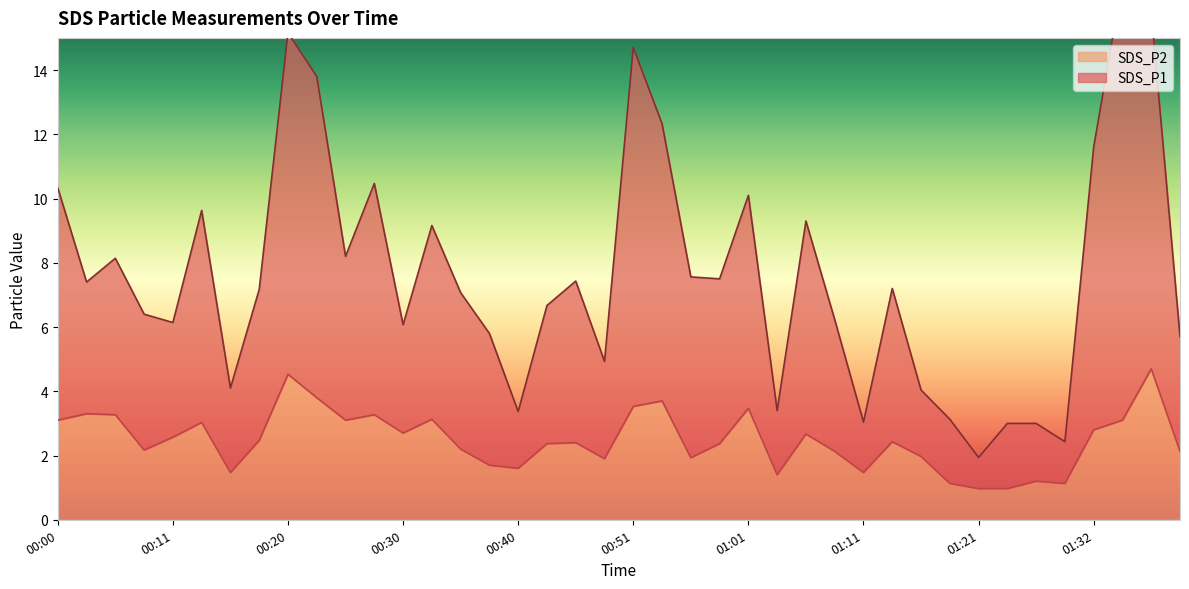

Which series has the largest total across all categories?

SDS_P1